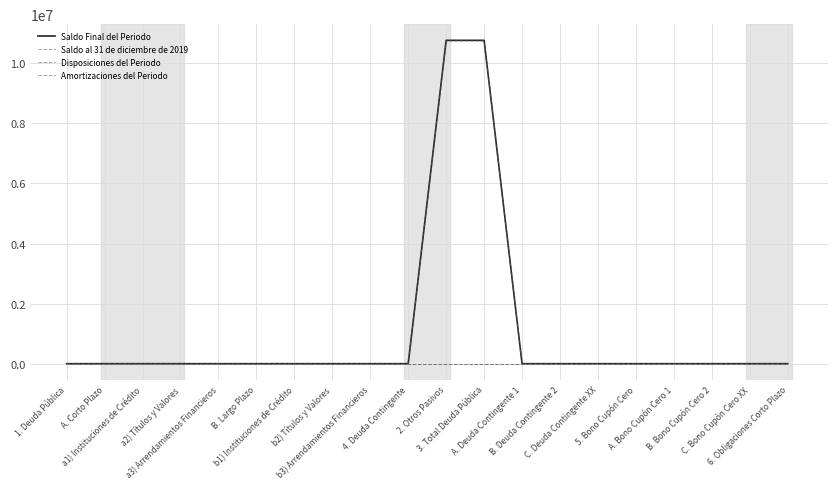

True or false: Amortizaciones del Periodo has a value of 0.0 at B. Largo Plazo.

True